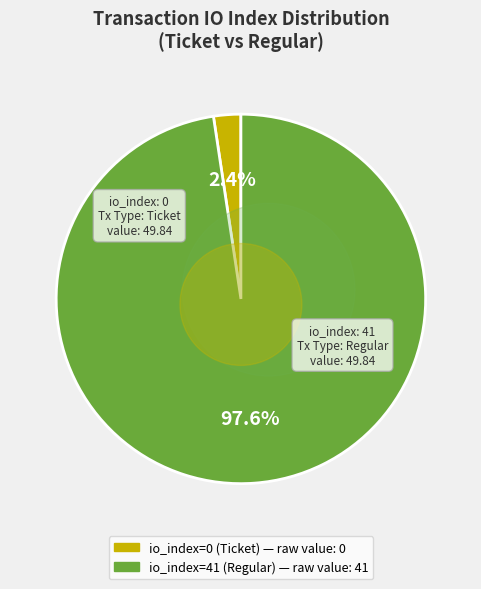

The tx_index_0 slice represents 1% of the pie. True or false?

False